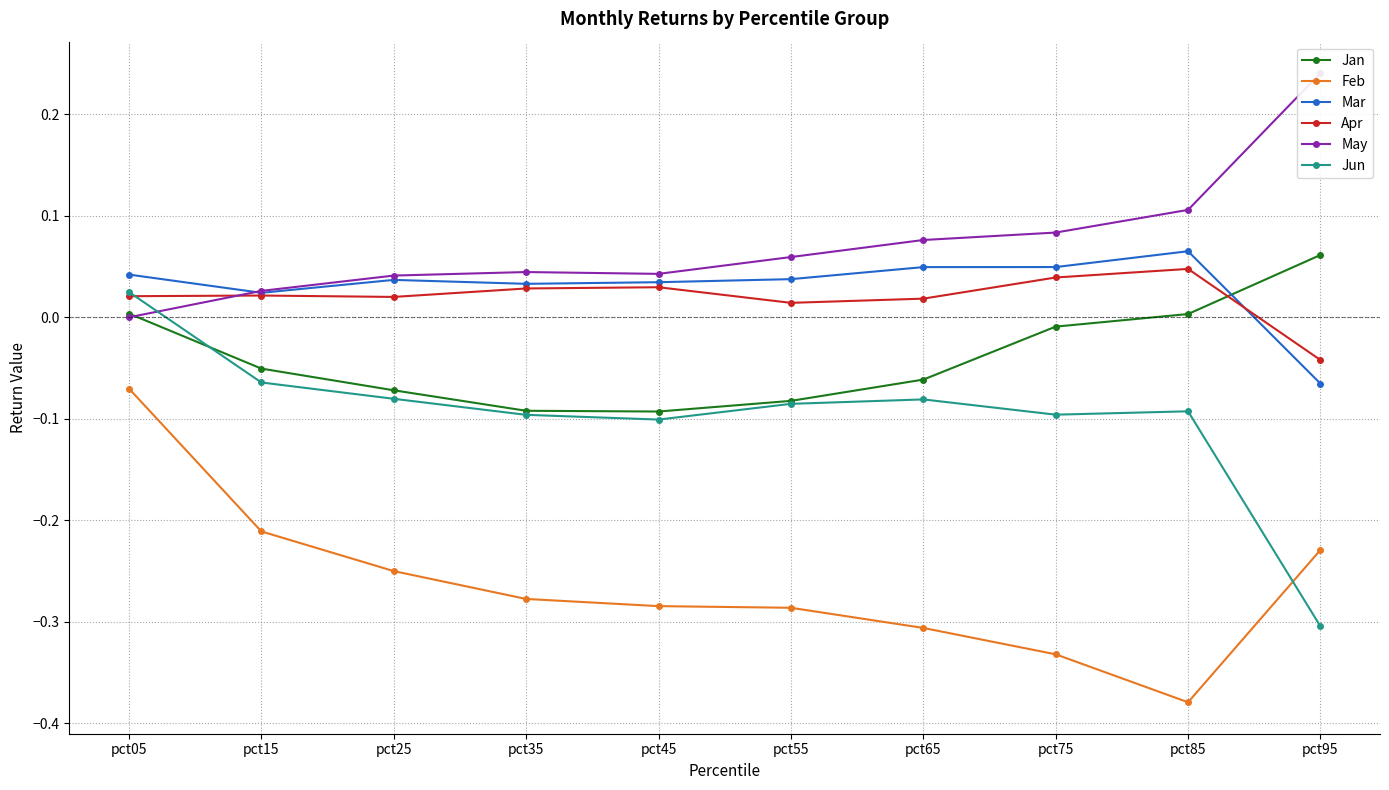

Reading left to right, what are all the values shown in this chart?

Jan: pct05=0.0	pct15=-0.1	pct25=-0.1	pct35=-0.1	pct45=-0.1	pct55=-0.1	pct65=-0.1	pct75=-0.0	pct85=0.0	pct95=0.1
Feb: pct05=-0.1	pct15=-0.2	pct25=-0.3	pct35=-0.3	pct45=-0.3	pct55=-0.3	pct65=-0.3	pct75=-0.3	pct85=-0.4	pct95=-0.2
Mar: pct05=0.0	pct15=0.0	pct25=0.0	pct35=0.0	pct45=0.0	pct55=0.0	pct65=0.0	pct75=0.0	pct85=0.1	pct95=-0.1
Apr: pct05=0.0	pct15=0.0	pct25=0.0	pct35=0.0	pct45=0.0	pct55=0.0	pct65=0.0	pct75=0.0	pct85=0.0	pct95=-0.0
May: pct05=-0.0	pct15=0.0	pct25=0.0	pct35=0.0	pct45=0.0	pct55=0.1	pct65=0.1	pct75=0.1	pct85=0.1	pct95=0.2
Jun: pct05=0.0	pct15=-0.1	pct25=-0.1	pct35=-0.1	pct45=-0.1	pct55=-0.1	pct65=-0.1	pct75=-0.1	pct85=-0.1	pct95=-0.3